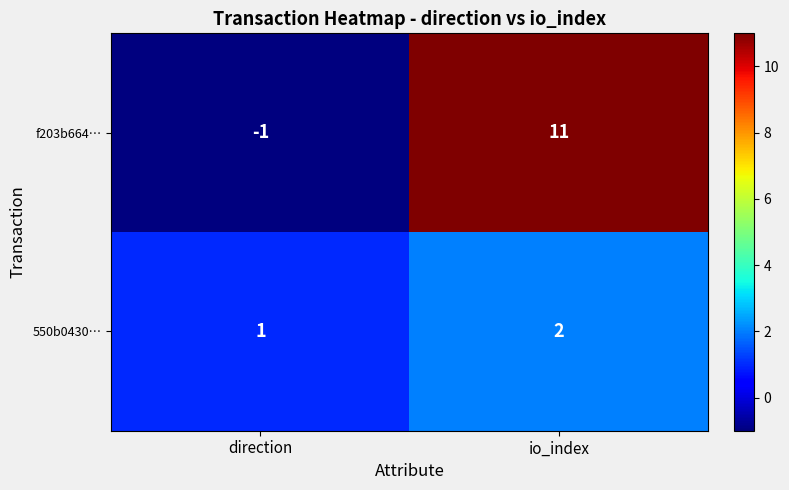

Rank the series at direction from highest to lowest value.

550b0430…, f203b664…